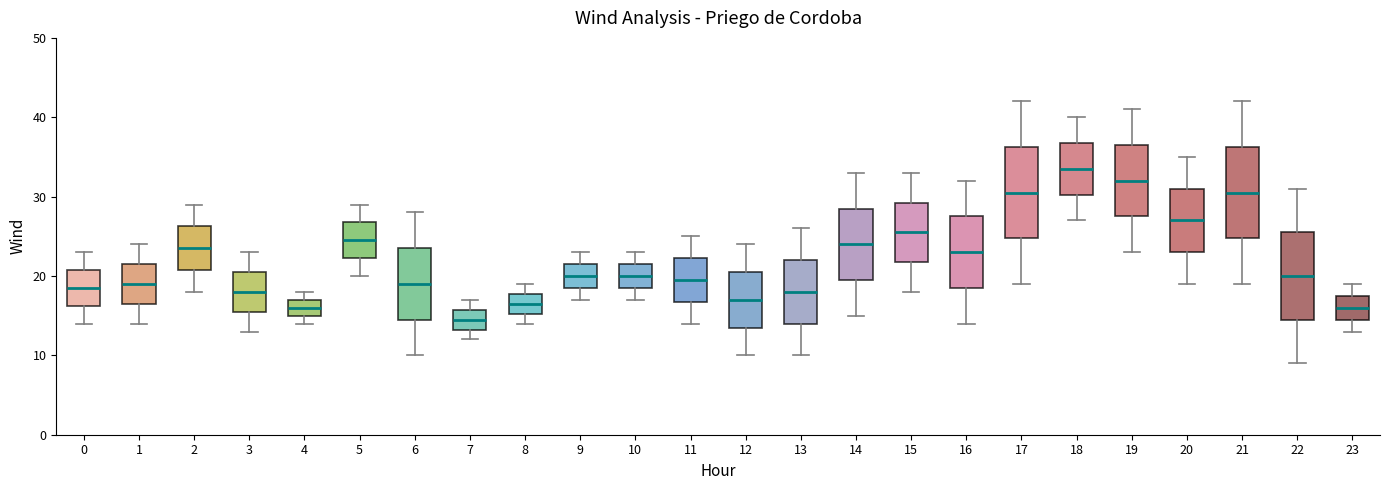

Reading left to right, transcribe this box plot: for each box, give where its median line is, the range the box spans, and where its two whiskers end, as read against the y-axis. The values are not printed on the chart, so give them approximately, as read against the axis.

0: median 19, box 16 to 21, whiskers 14 to 23
1: median 19, box 17 to 22, whiskers 14 to 24
2: median 24, box 21 to 26, whiskers 18 to 29
3: median 18, box 16 to 21, whiskers 13 to 23
4: median 16, box 15 to 17, whiskers 14 to 18
5: median 25, box 22 to 27, whiskers 20 to 29
6: median 19, box 15 to 24, whiskers 10 to 28
7: median 15, box 13 to 16, whiskers 12 to 17
8: median 17, box 15 to 18, whiskers 14 to 19
9: median 20, box 19 to 22, whiskers 17 to 23
10: median 20, box 19 to 22, whiskers 17 to 23
11: median 20, box 17 to 22, whiskers 14 to 25
12: median 17, box 14 to 21, whiskers 10 to 24
13: median 18, box 14 to 22, whiskers 10 to 26
14: median 24, box 20 to 29, whiskers 15 to 33
15: median 26, box 22 to 29, whiskers 18 to 33
16: median 23, box 19 to 28, whiskers 14 to 32
17: median 31, box 25 to 36, whiskers 19 to 42
18: median 34, box 30 to 37, whiskers 27 to 40
19: median 32, box 28 to 37, whiskers 23 to 41
20: median 27, box 23 to 31, whiskers 19 to 35
21: median 31, box 25 to 36, whiskers 19 to 42
22: median 20, box 15 to 26, whiskers 9 to 31
23: median 16, box 15 to 18, whiskers 13 to 19